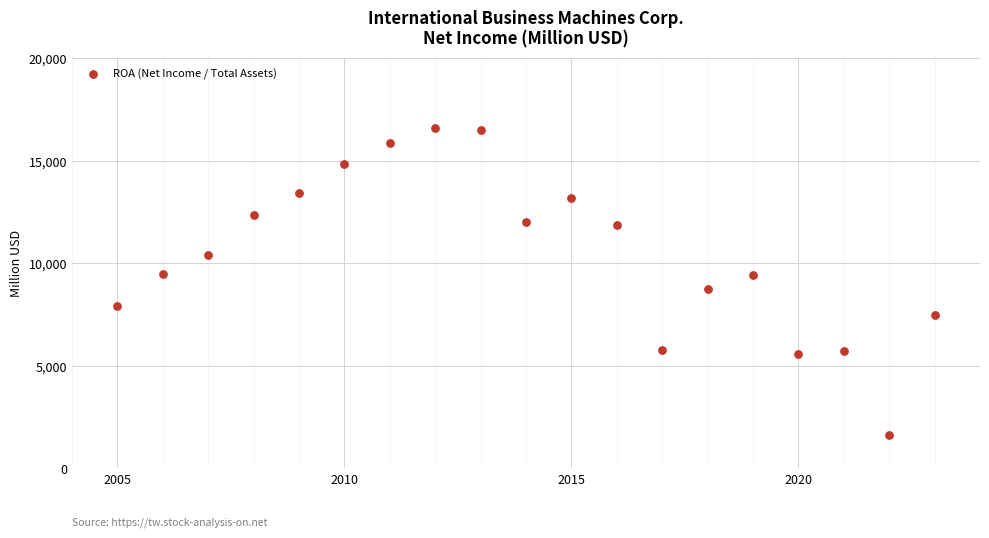

What is the range of X values (max minus min)?

18